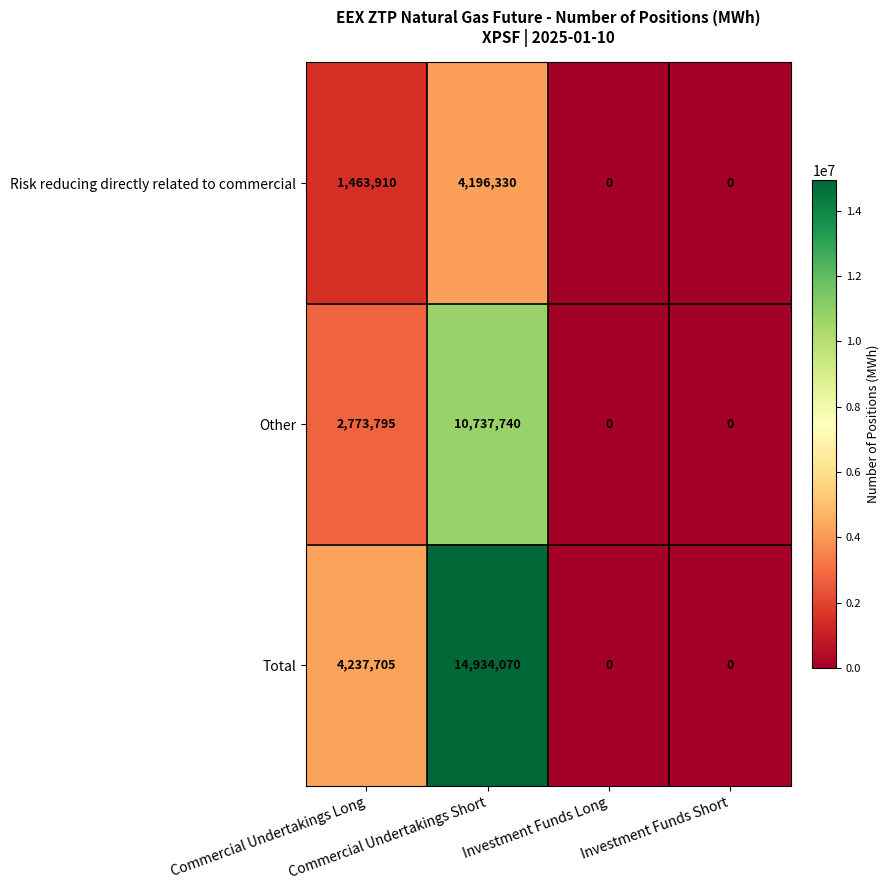

Which series has the largest range (max minus min)?

Total